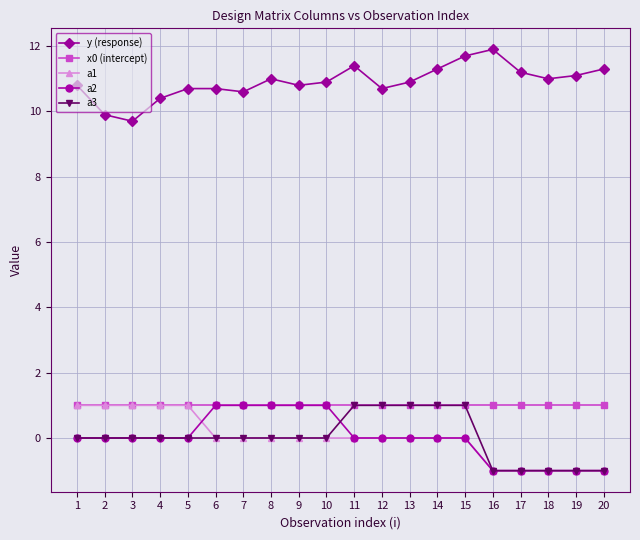

What is the sum of all y (response) values?

218.0